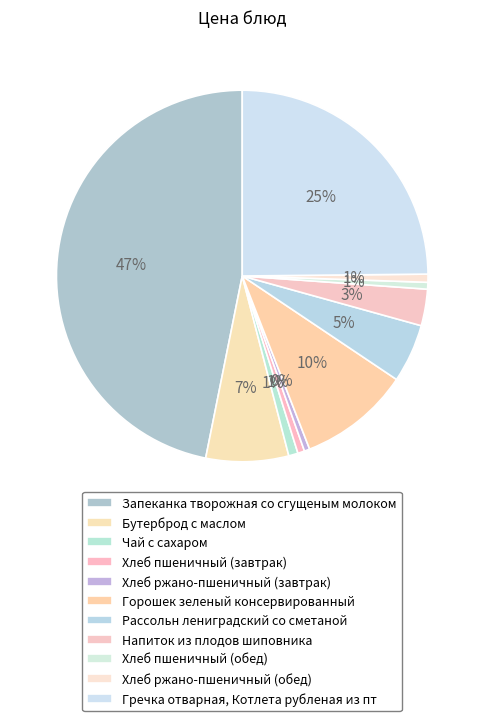

True or false: Хлеб ржано-пшеничный (завтрак) accounts for 1% of the total.

False